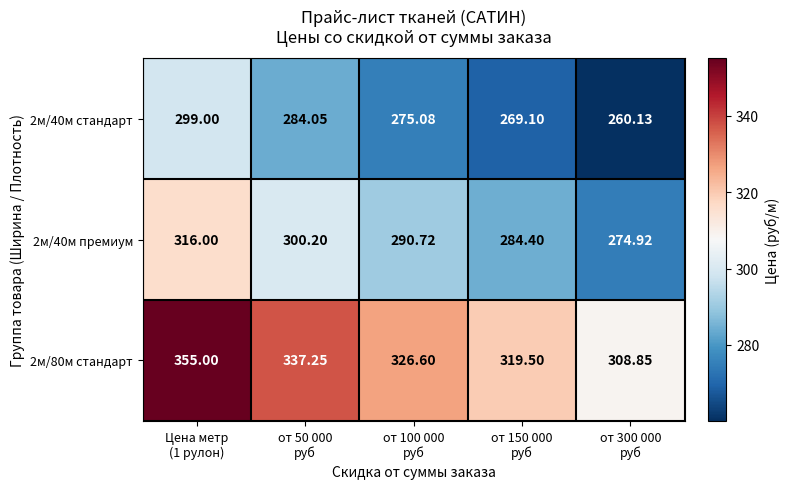

At how many categories does at least one series exceed 335?

2